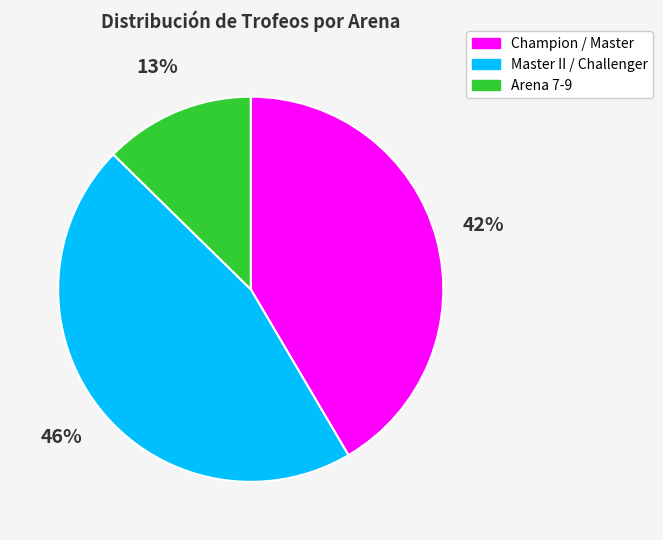

Combined, do Champion / Master and Arena 7-9 account for over 50%?

Yes